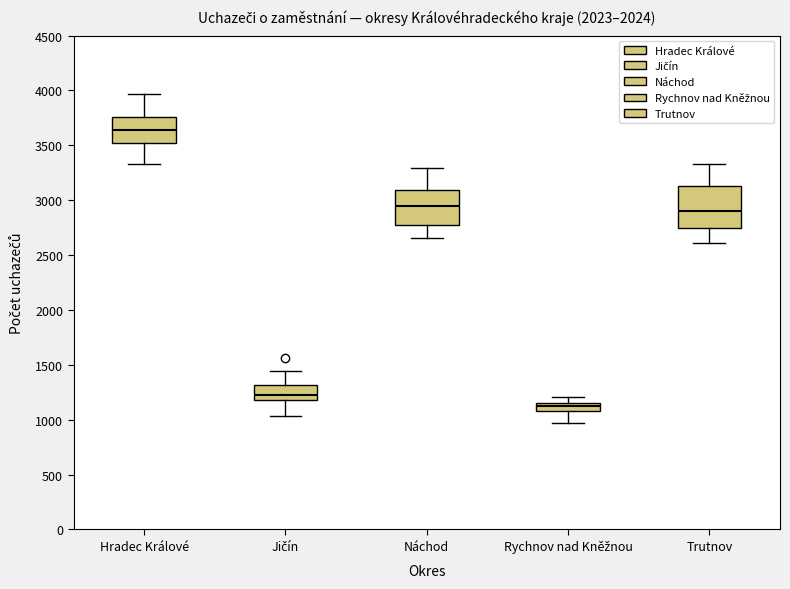

Which box's median line is the lowest?

Rychnov nad Kněžnou